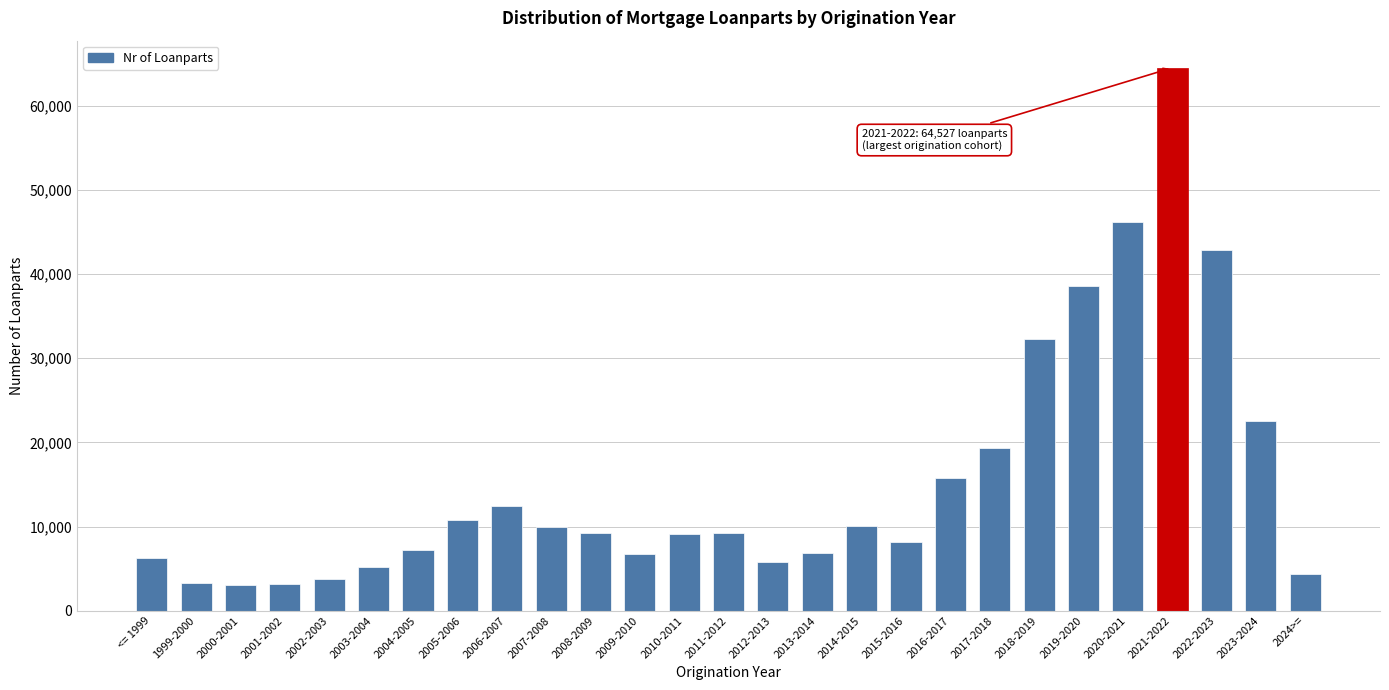

What is the value of the 25th bar from the left?

42826